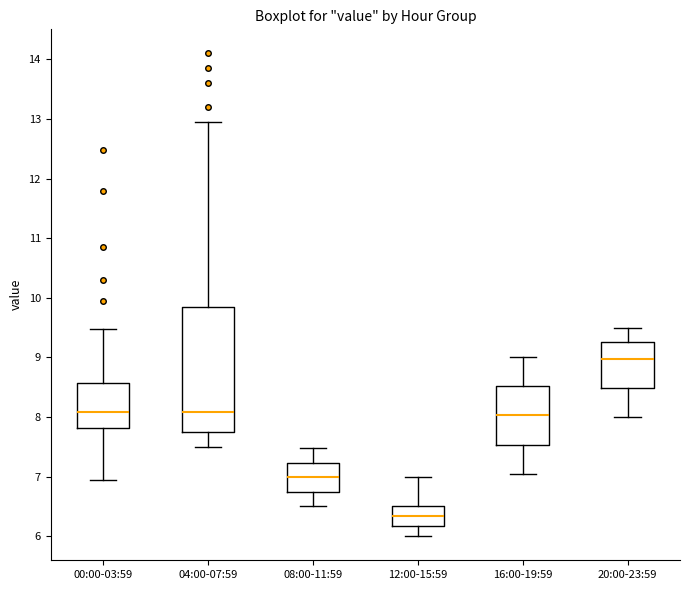

Where does the upper whisker of the box for 16:00-19:59 end on the y-axis? The values are not printed on the chart, so give them approximately, as read against the axis.

9.0